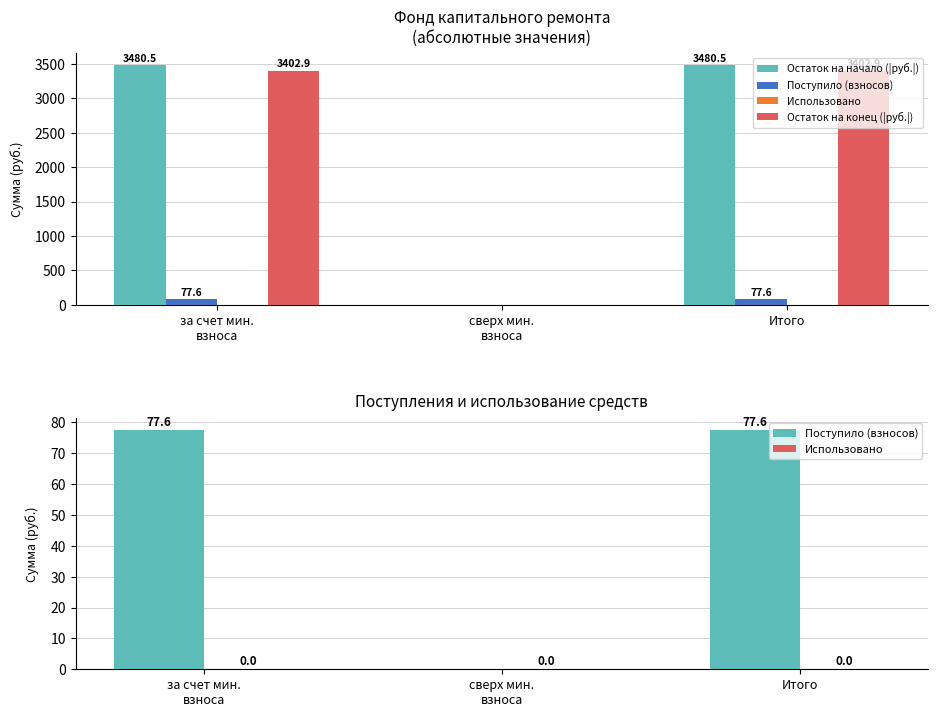

Count the number of categories in the chart.

3